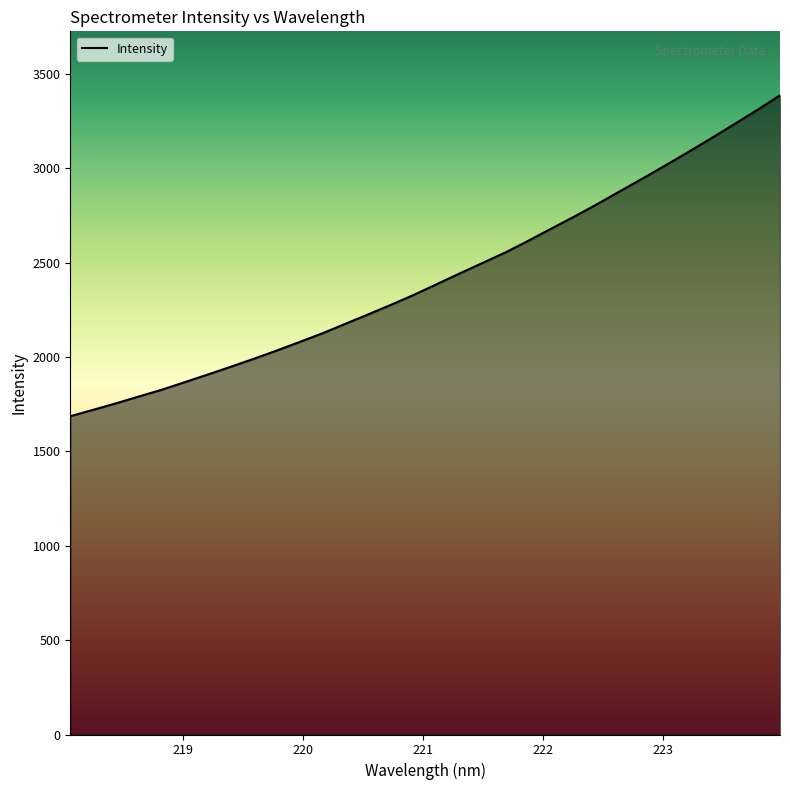

What is the minimum value shown in the chart?

1686.9